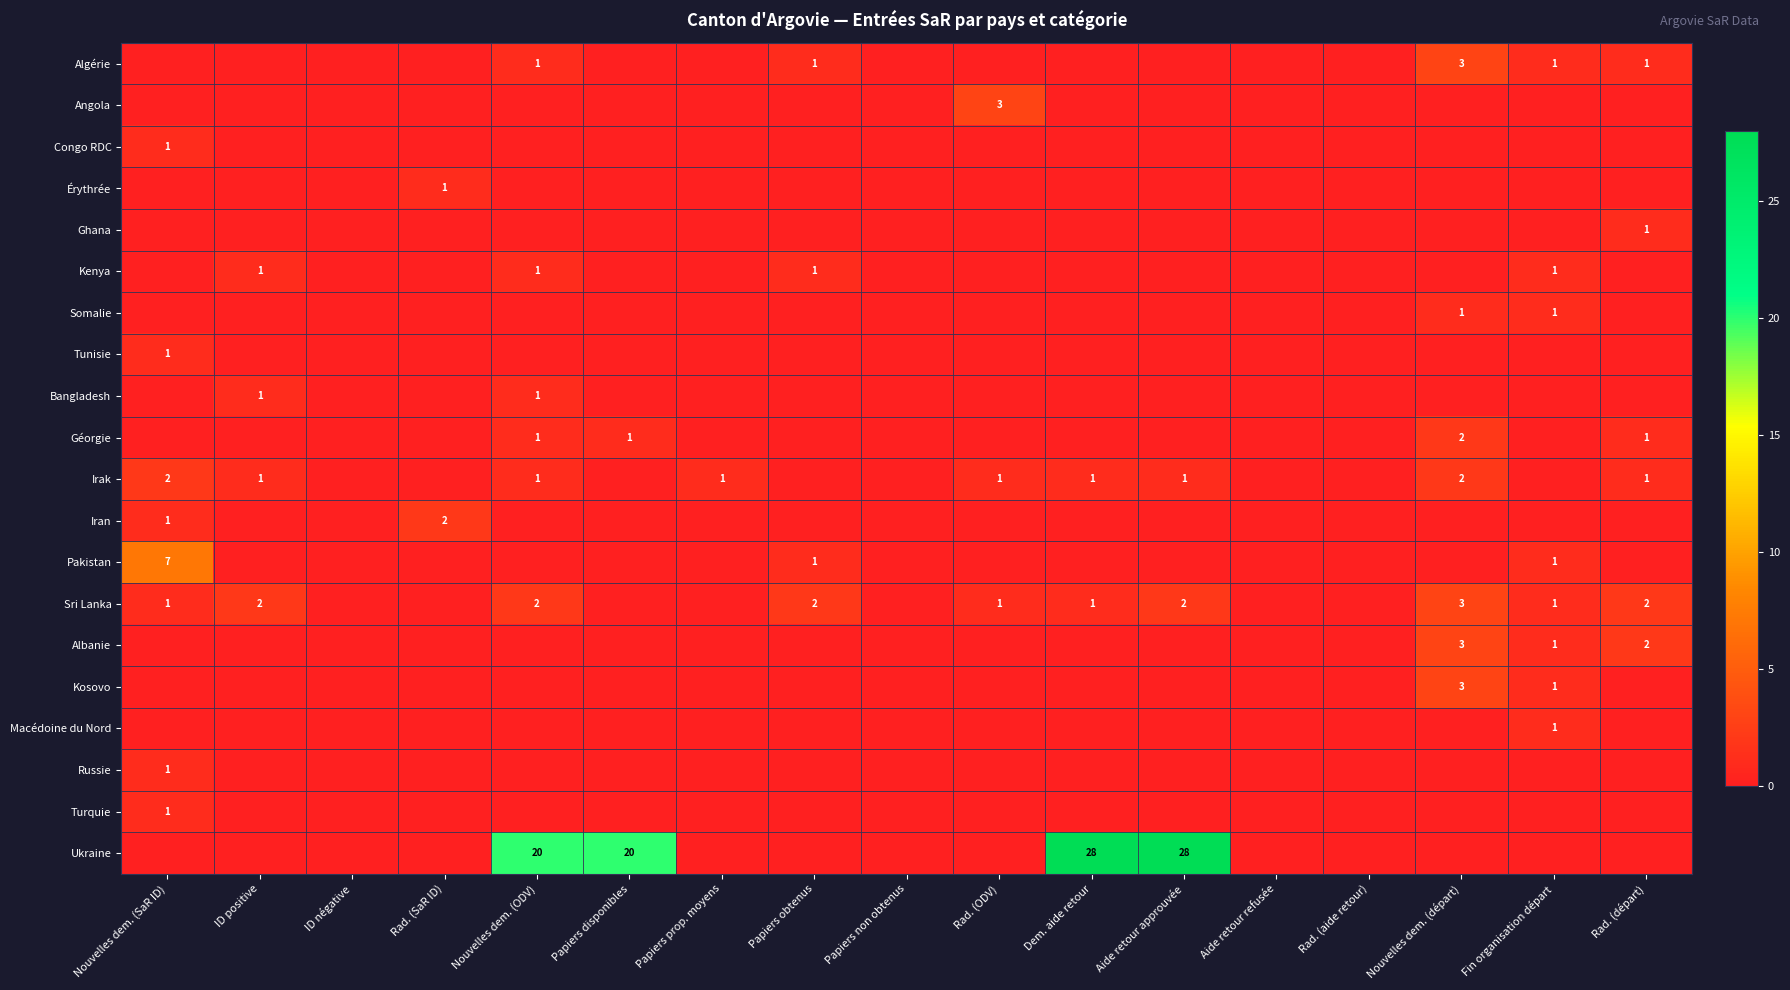

How many series are shown in this chart?

20